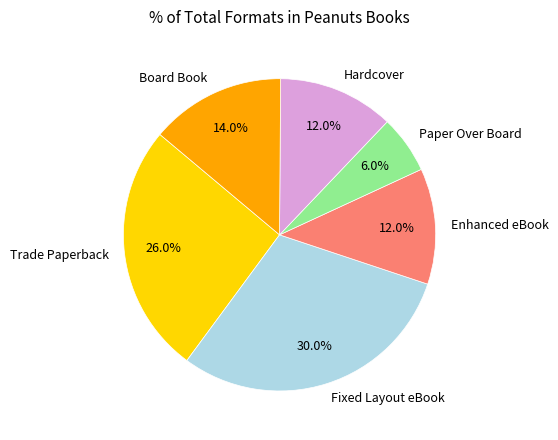

Approximately how many times larger is the value at Fixed Layout eBook compared to Board Book?

2.1